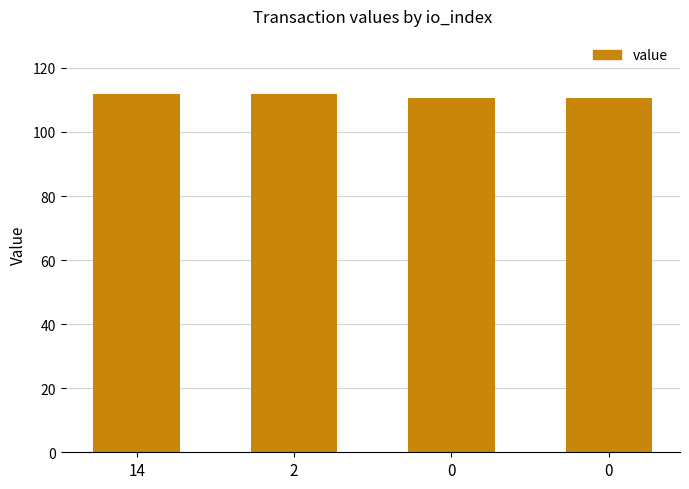

Rank the categories by value from highest to lowest.

14, 2, 0, 0